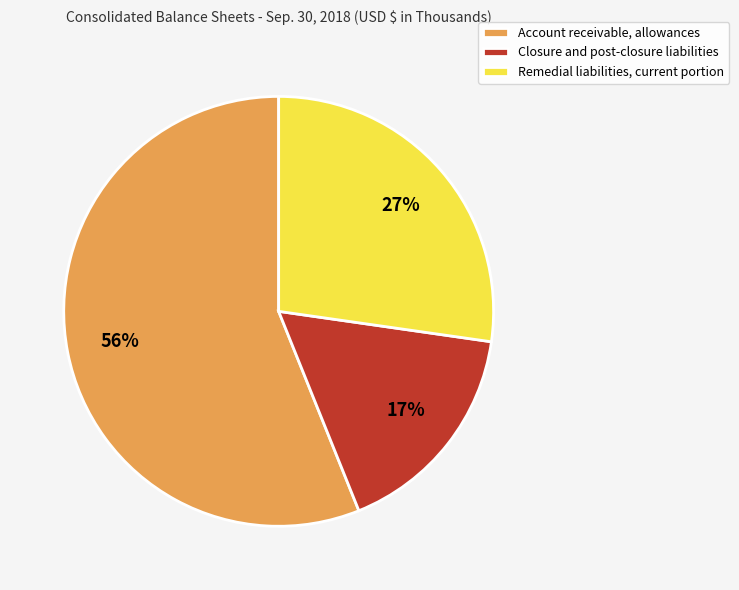

To the nearest percent, what portion does Closure and post-closure liabilities represent?

17%